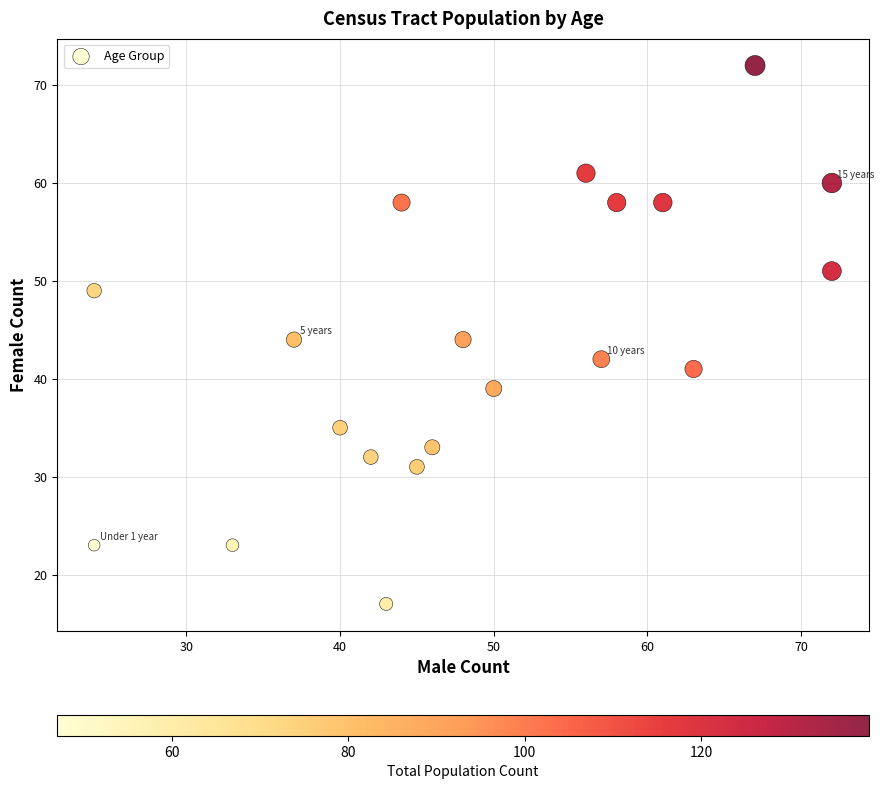

What is the range of X values (max minus min)?

48